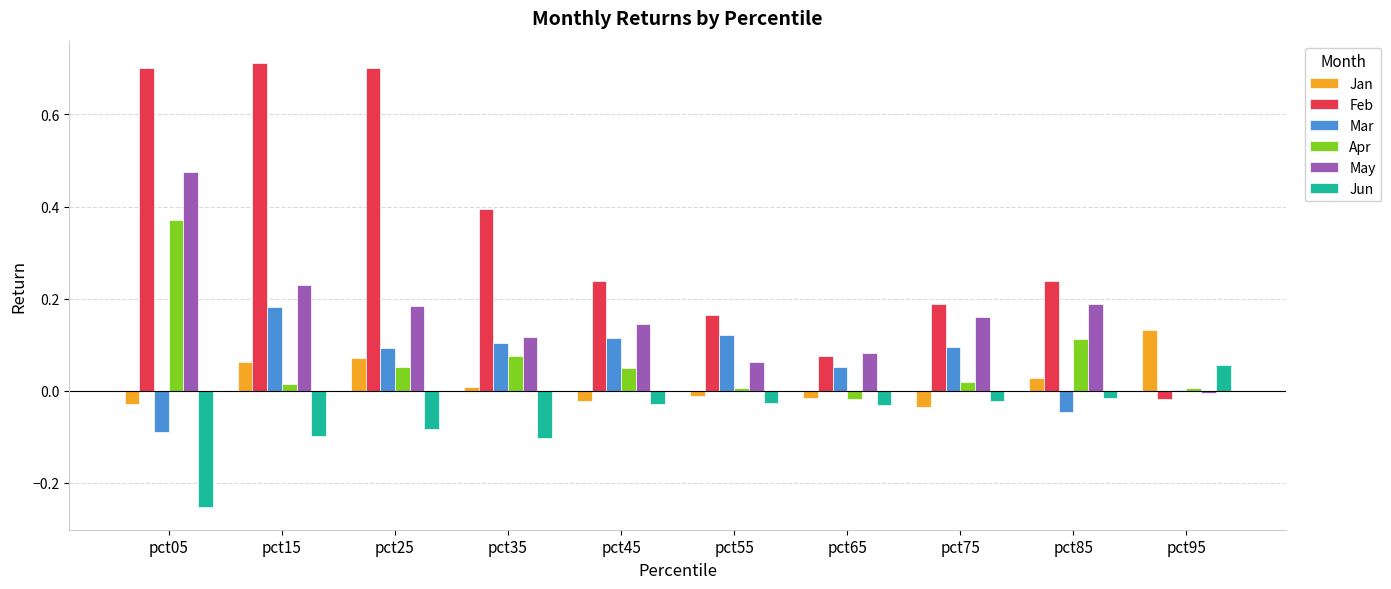

True or false: Jun has a value of -0.1 at pct35.

True